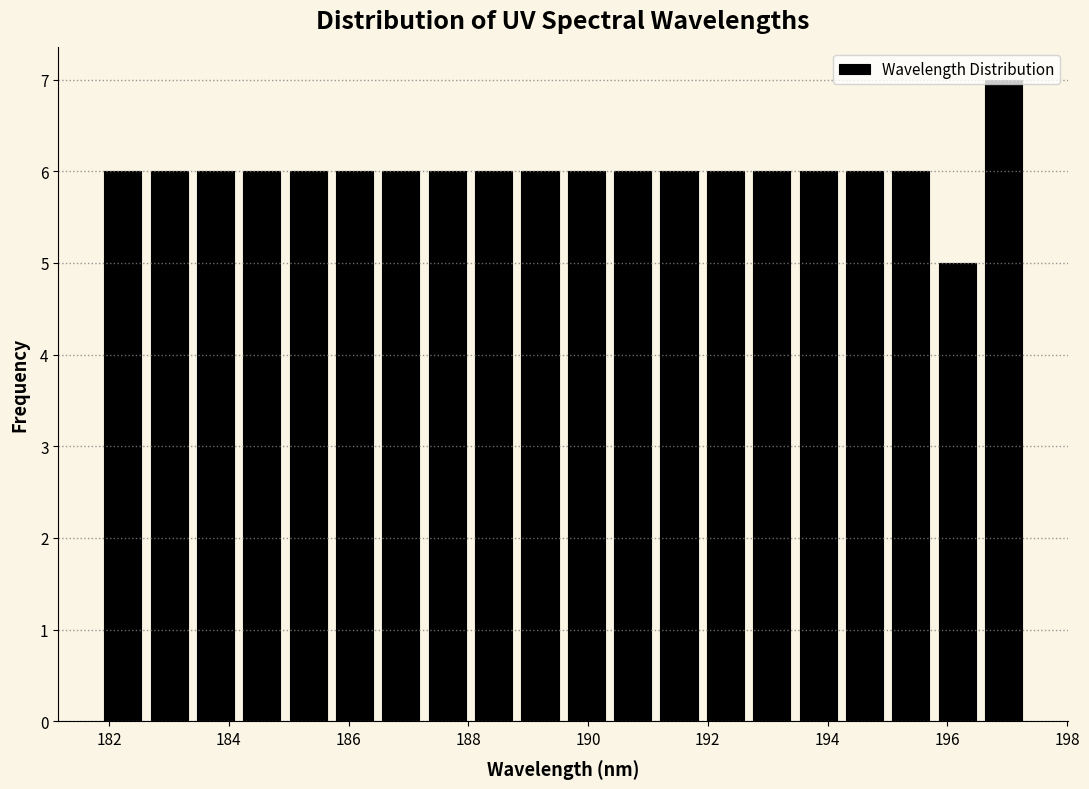

Read against the x-axis, roughly where is the centre of the tallest bar?

197.0